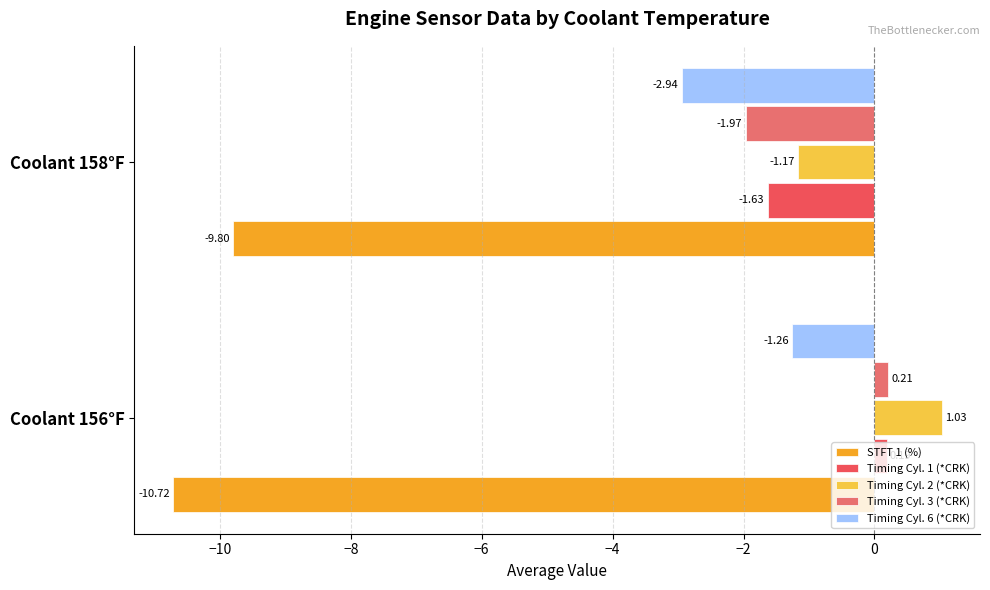

How many values in Timing Cyl. 2 (*CRK) are above zero?

1